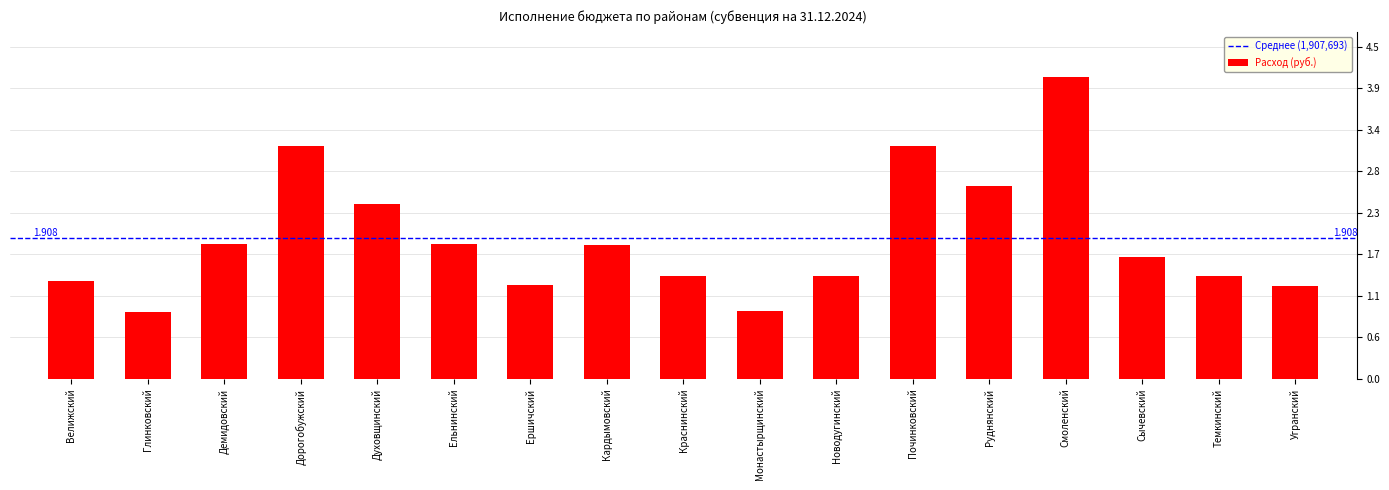

Does the chart contain any negative values?

No